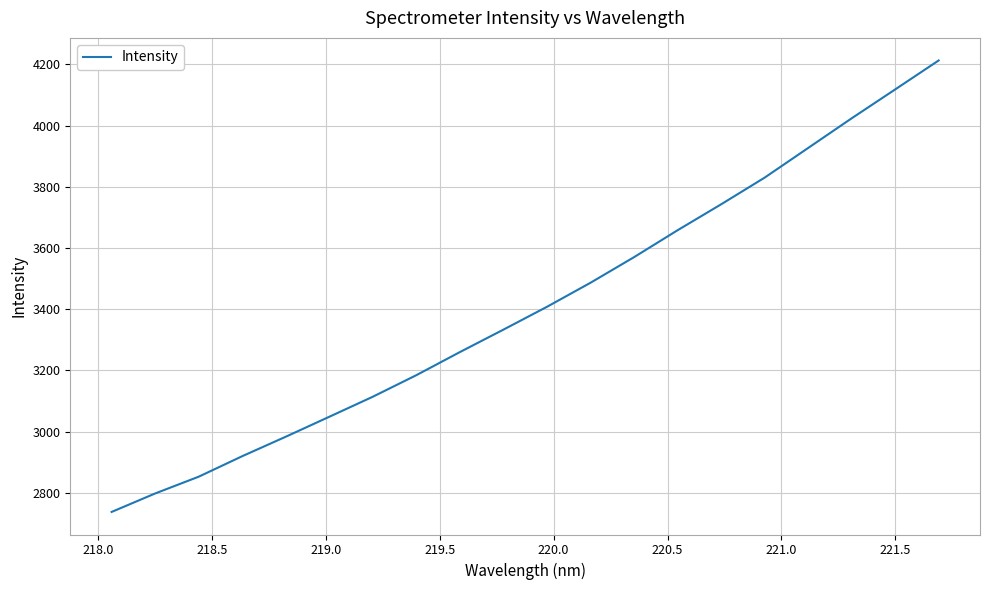

True or false: the data has more than 1 interior local peaks.

False